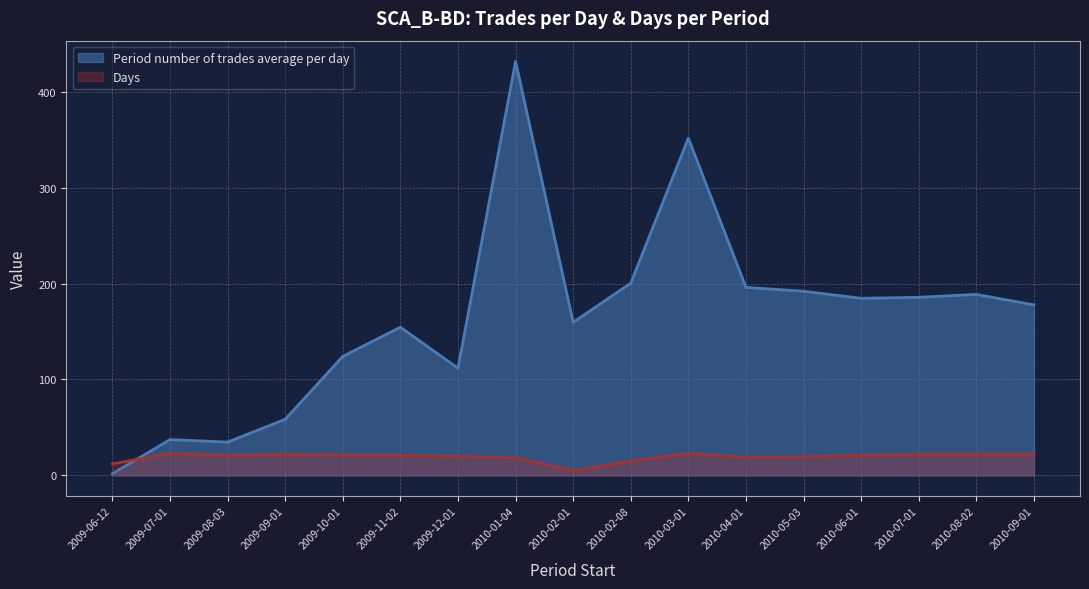

What is the difference between the maximum and minimum values in the Period number of trades average per day series?

430.0